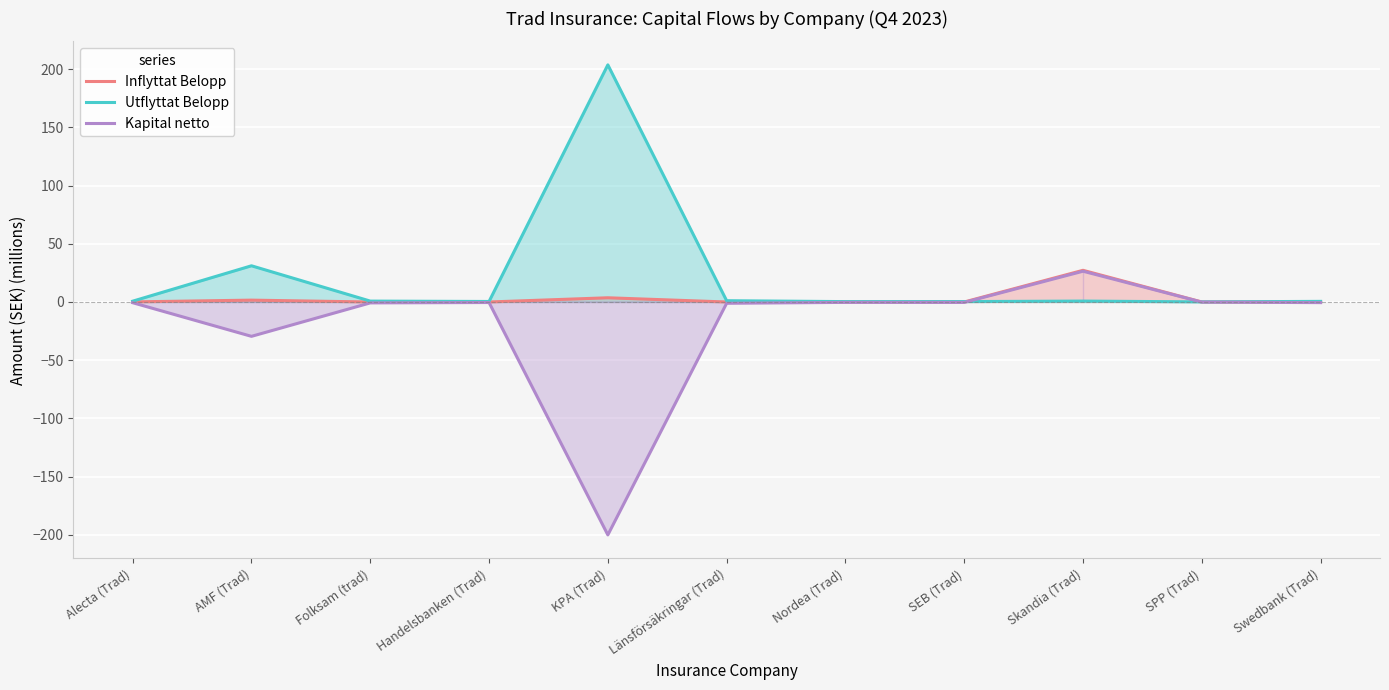

At Länsförsäkringar (Trad), list the series in order from largest to smallest.

Utflyttat Belopp, Inflyttat Belopp, Kapital netto